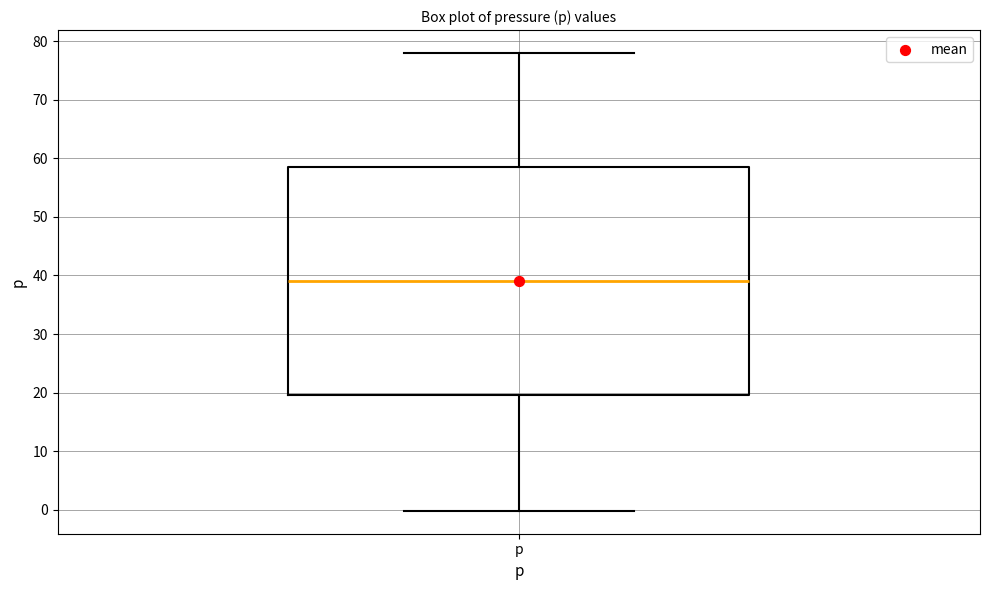

Where is the upper edge of the box for p on the y-axis? The values are not printed on the chart, so give them approximately, as read against the axis.

59